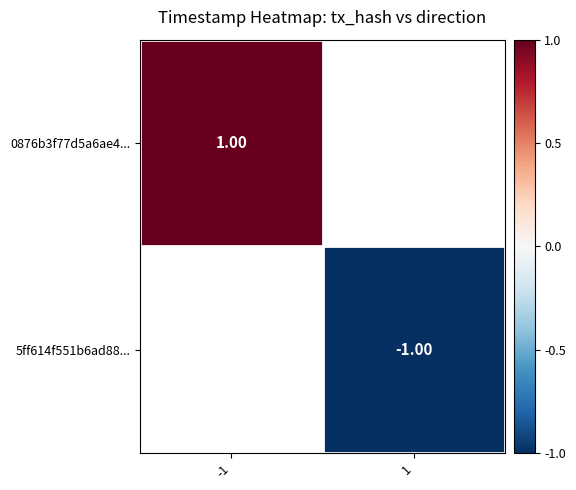

Between -1 and 1, which is larger?

1